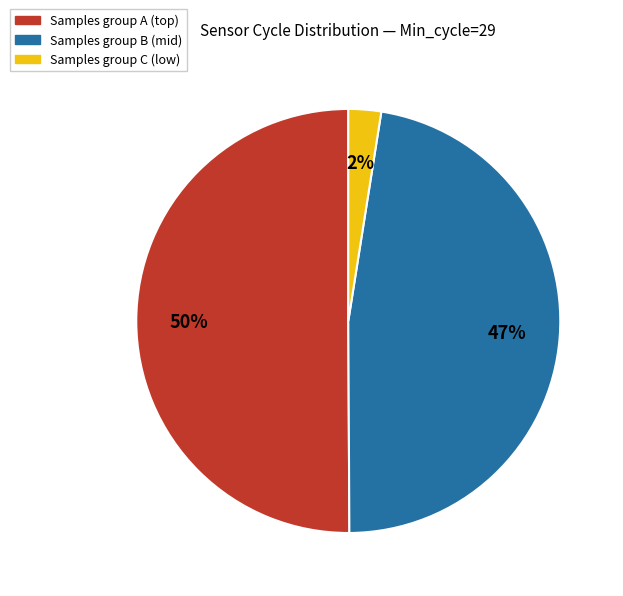

Count the number of slices in the pie.

3